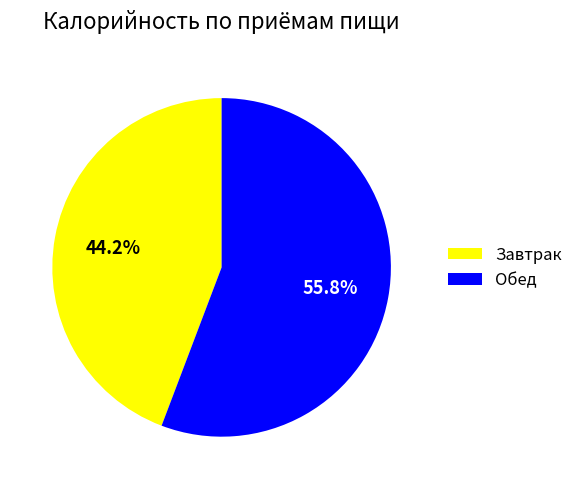

The Завтрак slice represents 56% of the pie. True or false?

False